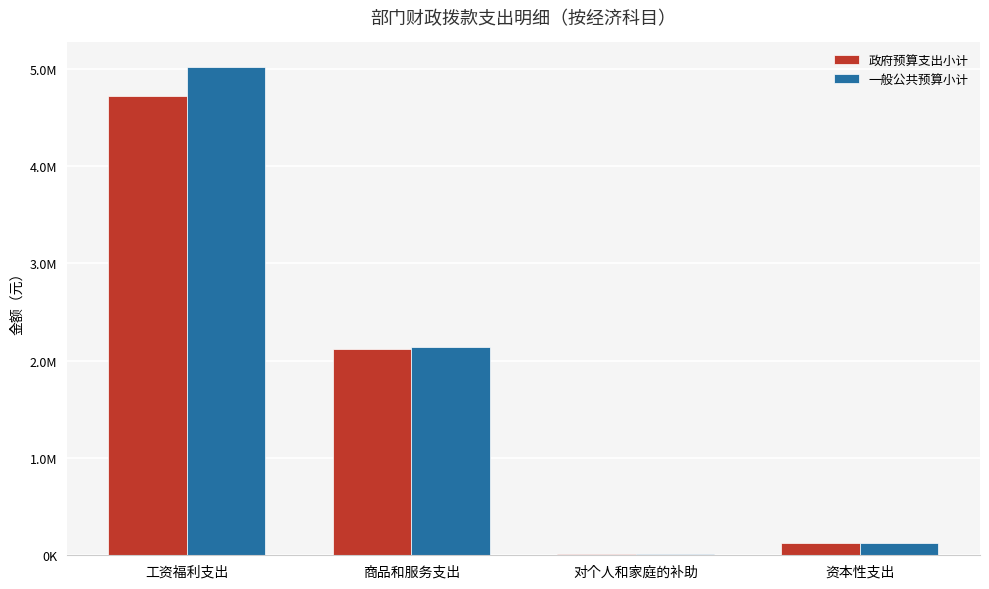

What is the average value of the 一般公共预算小计 series?

1824854.5